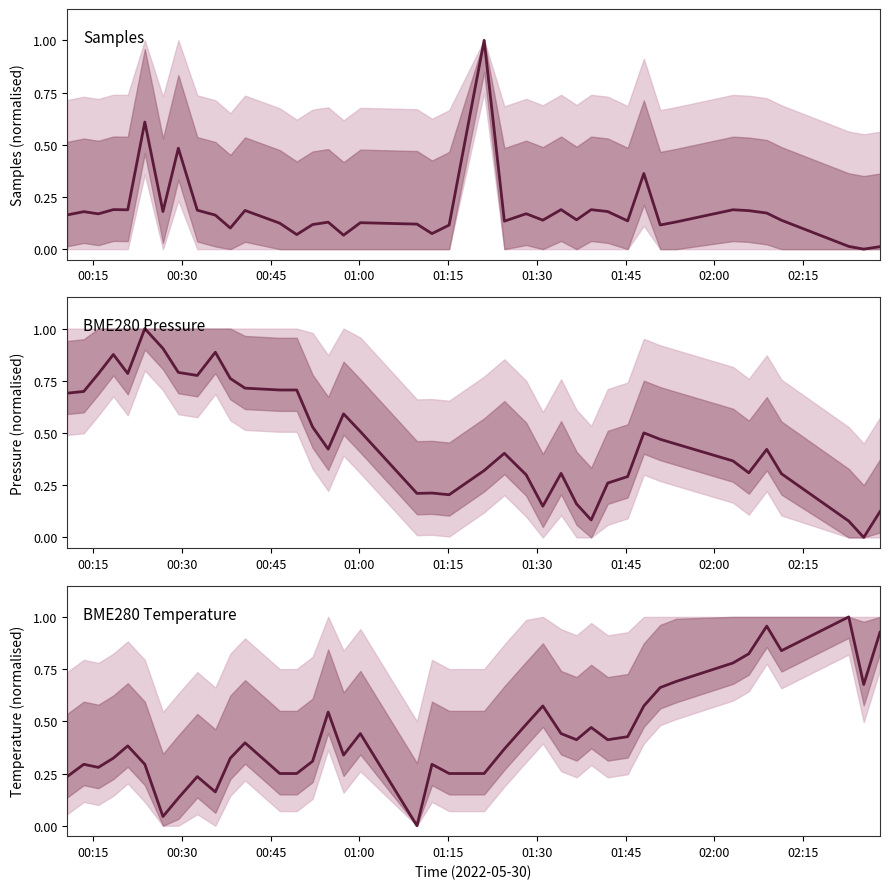

How many interior local valleys does the BME280 Pressure series have?

9